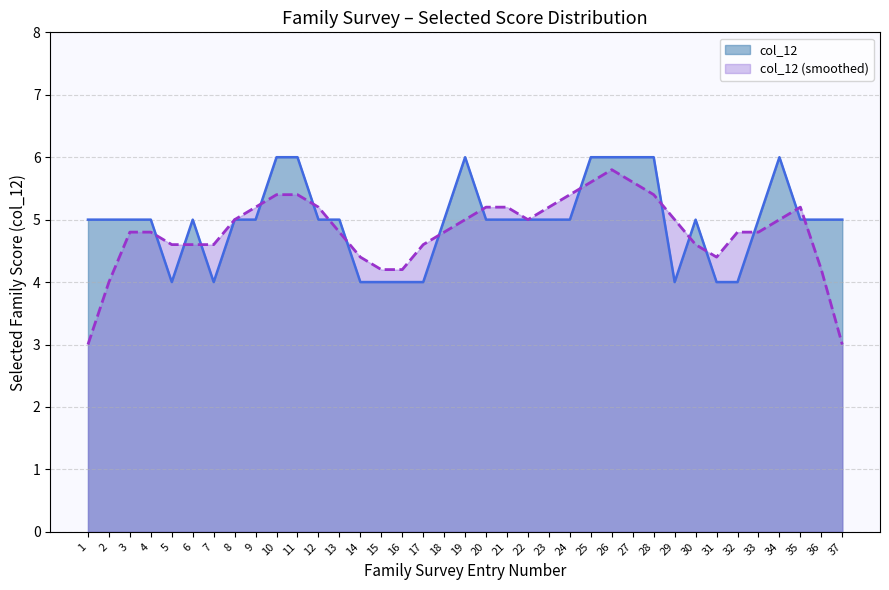

At which category does the data reach its first local peak?

6